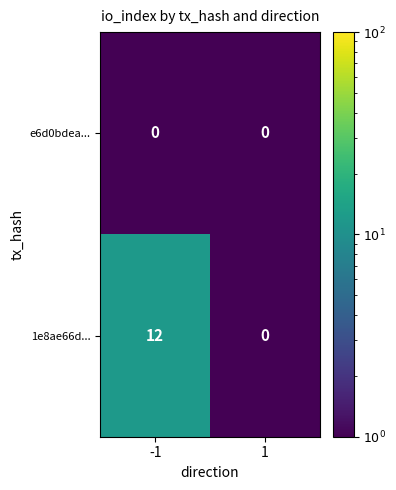

How many data points does each series have?

2